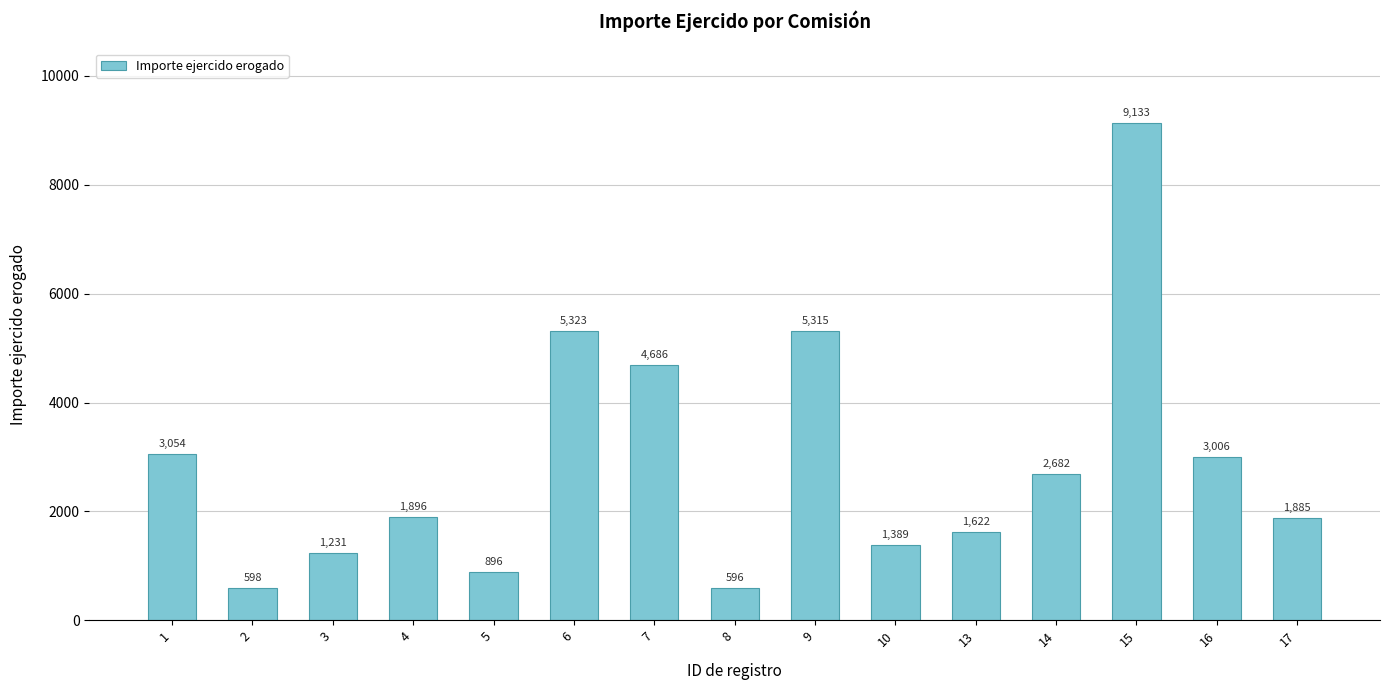

Which has a higher value, 1 or 9?

9